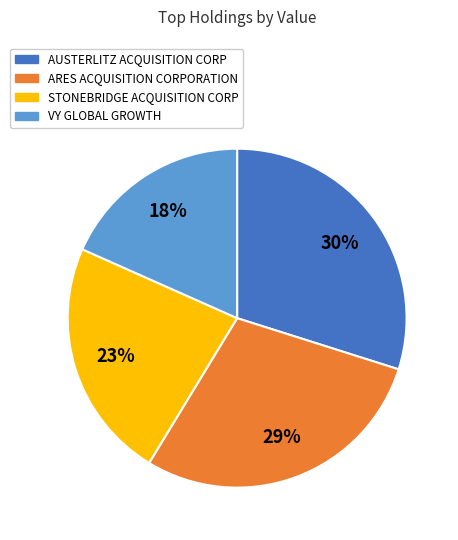

To the nearest percent, what is the average slice percentage?

25%